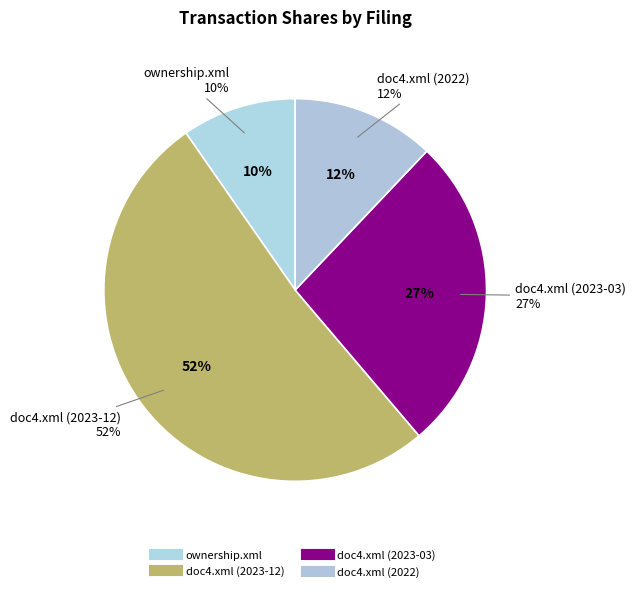

How many segments does this pie chart have?

4